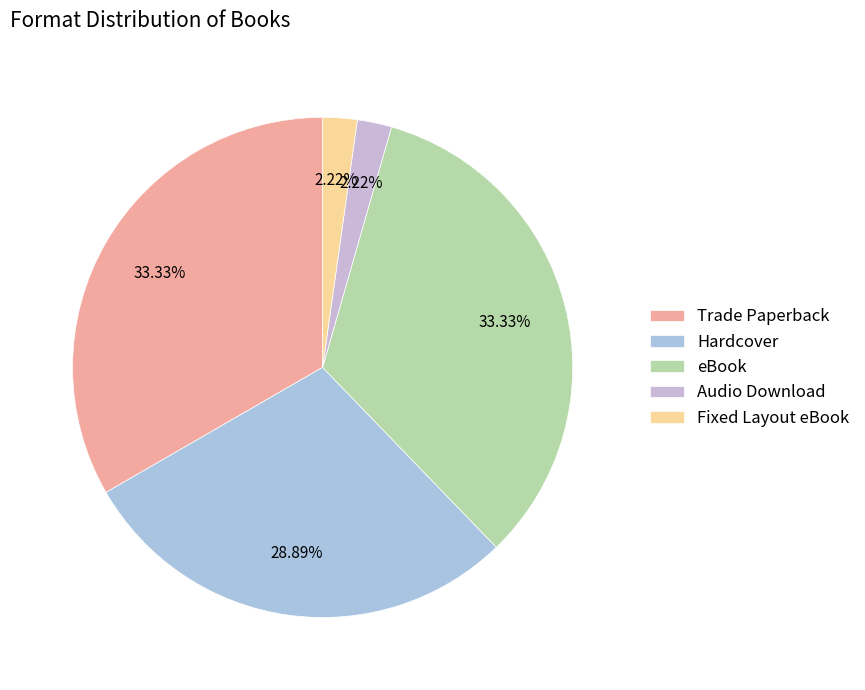

What percentage is the eBook slice, to the nearest percent?

33%